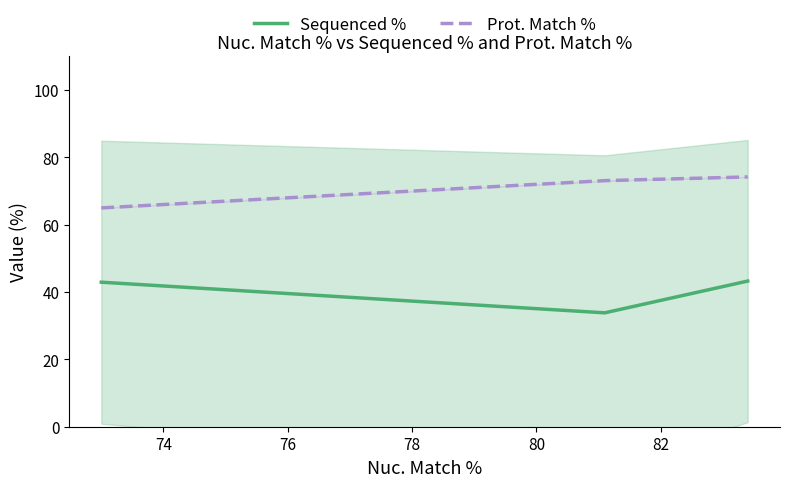

What is the maximum value for Sequenced %?

43.3